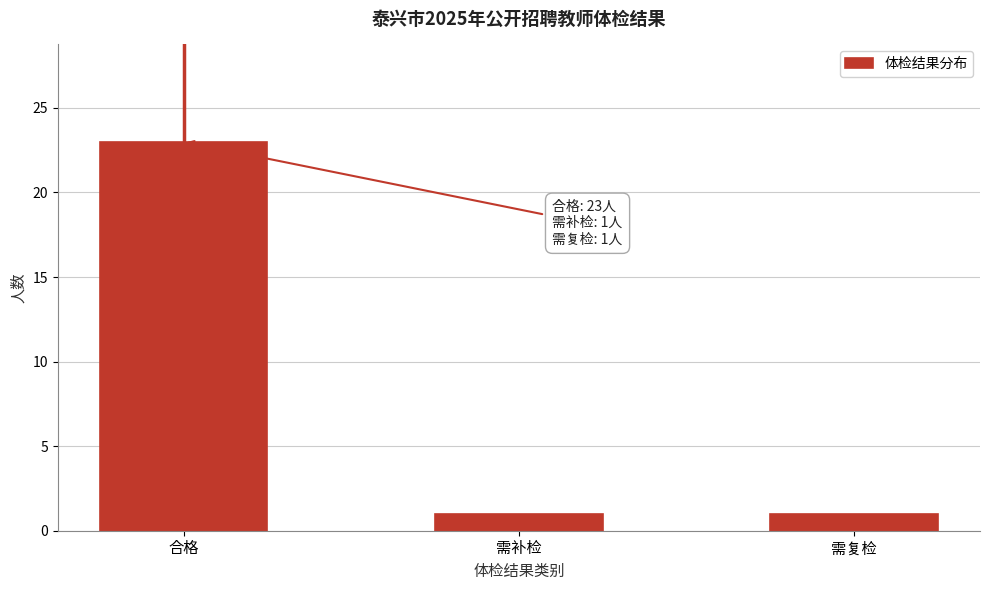

Reading left to right, transcribe all the data shown in this chart.

23	1	1